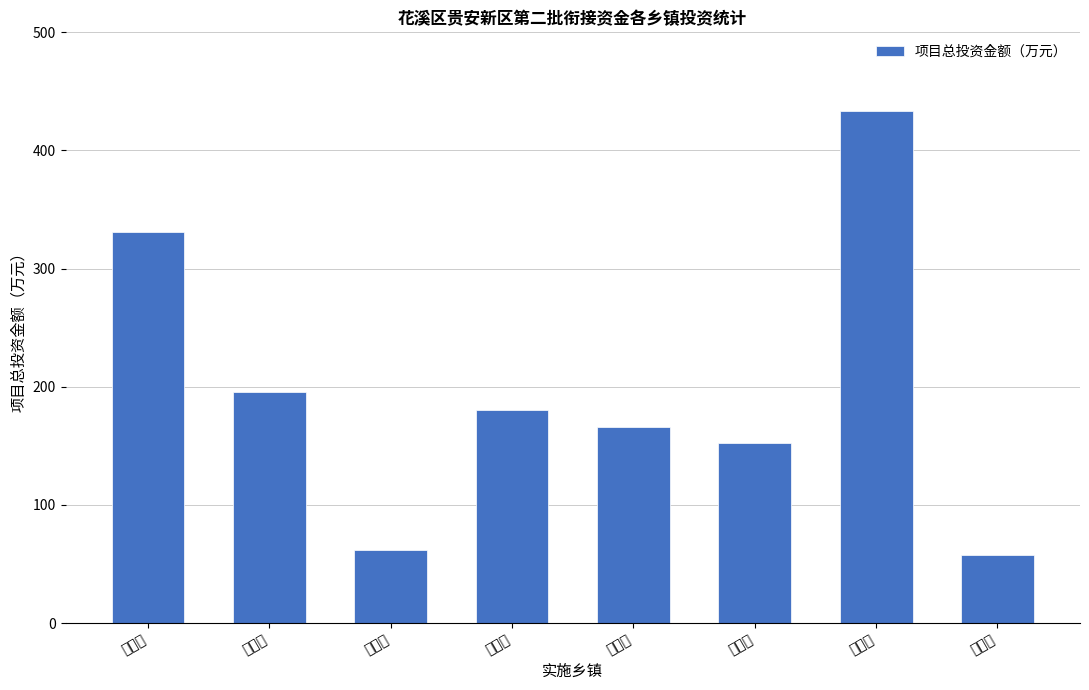

Count the number of categories in the chart.

8